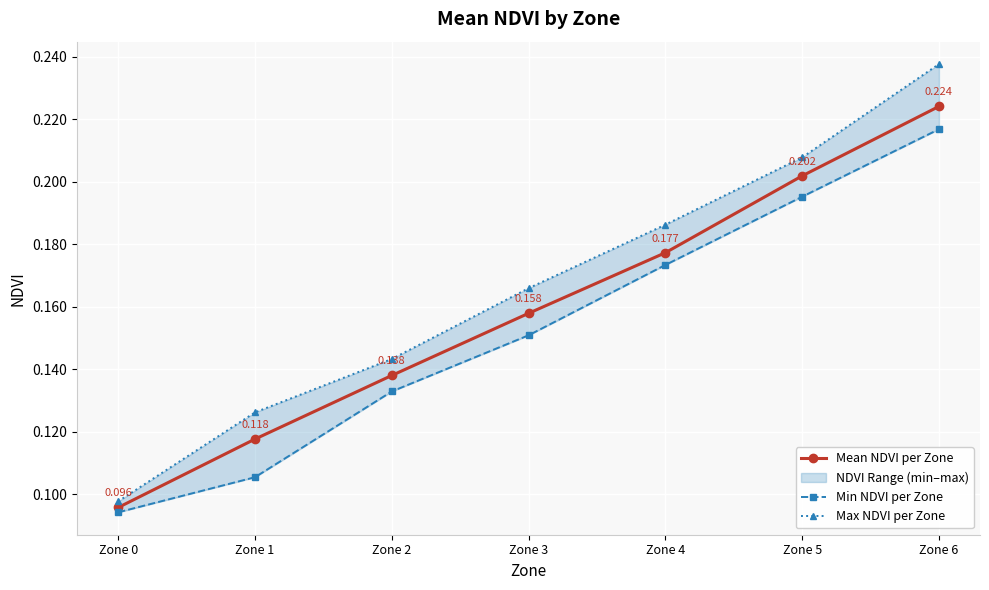

Is the value of Min NDVI per Zone at Zone 1 greater than the value of Max NDVI per Zone at Zone 0?

Yes